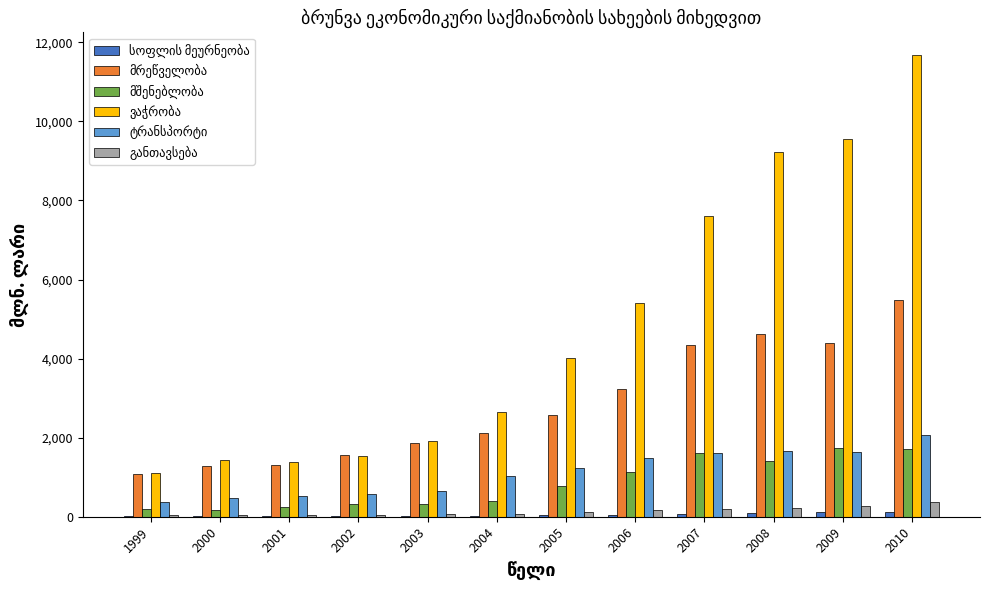

Count the number of data series in this chart.

6